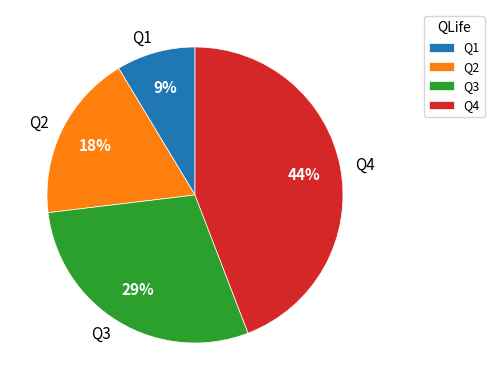

Do Q4 and Q3 together represent more than half of the pie?

Yes